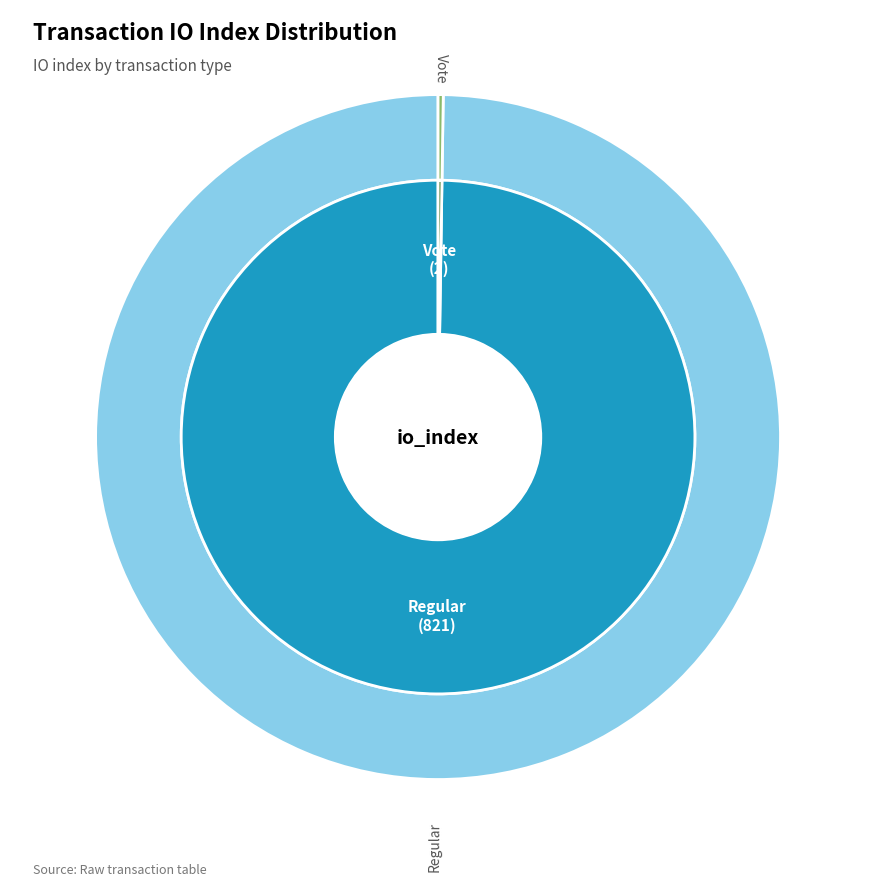

What is the largest slice in the pie chart?

Regular